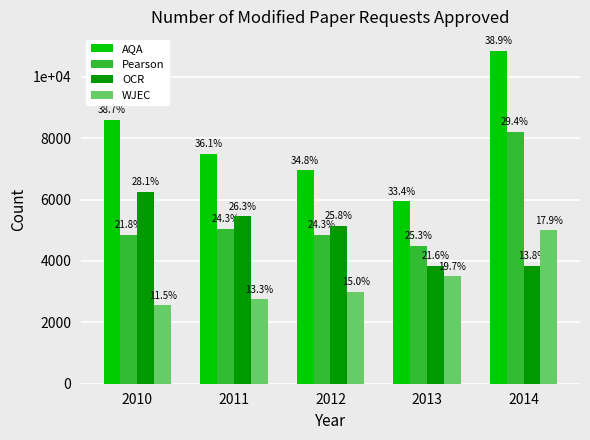

What are all the series names shown in the legend?

AQA, Pearson, OCR, WJEC